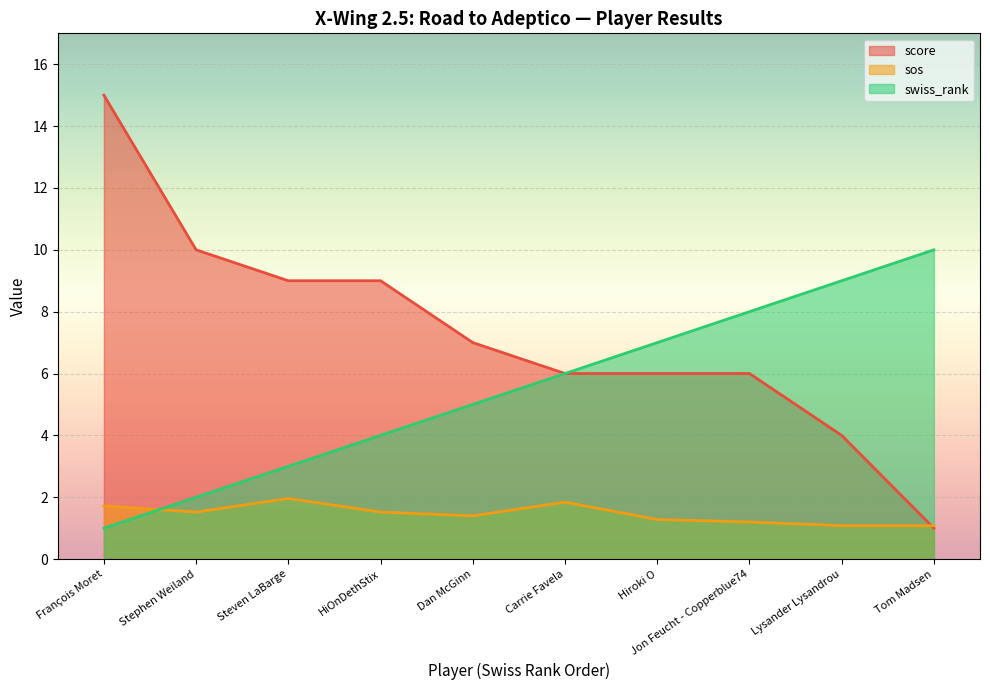

Reading left to right, extract all data points from this chart.

score: 15.0	10.0	9.0	9.0	7.0	6.0	6.0	6.0	4.0	1.0
sos: 1.7	1.5	2.0	1.5	1.4	1.8	1.3	1.2	1.1	1.1
swiss_rank: 1.0	2.0	3.0	4.0	5.0	6.0	7.0	8.0	9.0	10.0